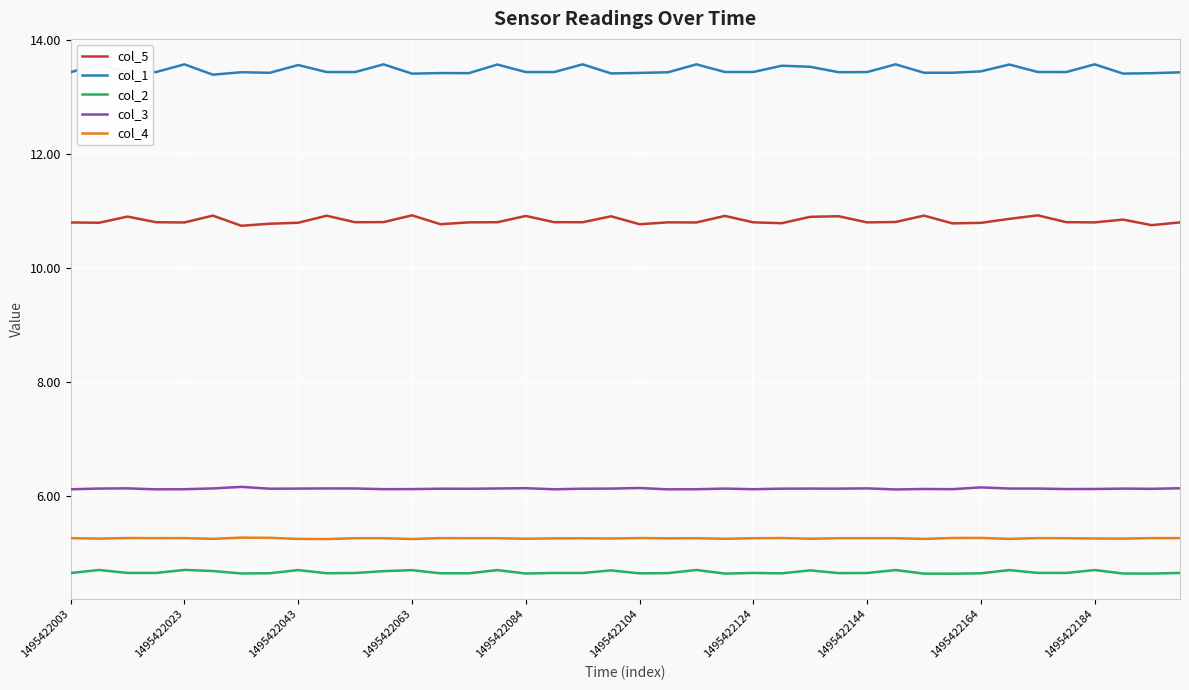

What is the maximum value shown in the chart?

13.6